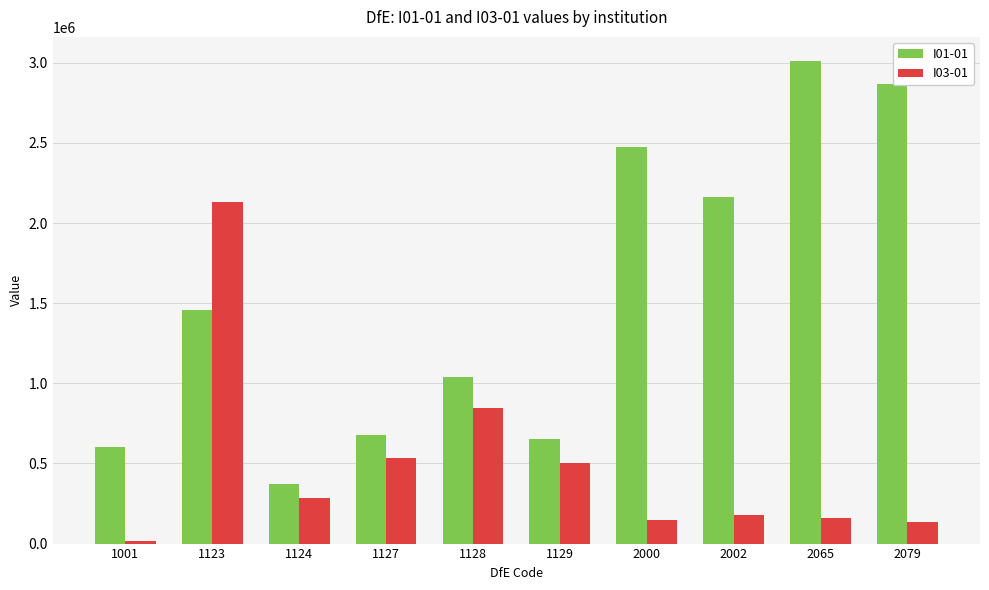

What are all the series names shown in the legend?

I01-01, I03-01